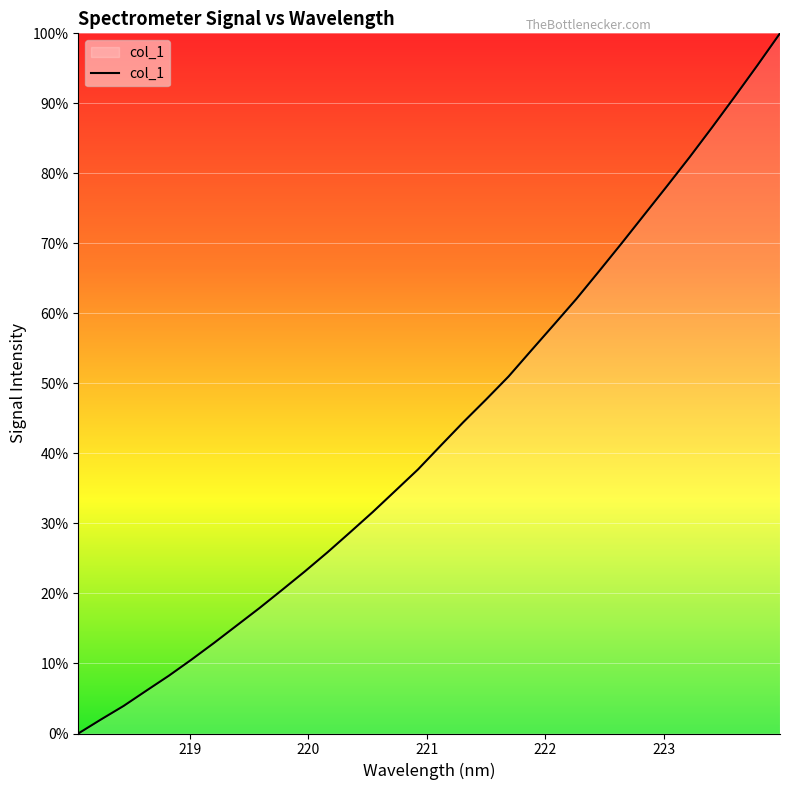

Reading right to left, extract all data points from this chart.

100.0	95.4	91.0	86.6	82.3	78.2	74.1	70.0	66.0	62.1	58.4	54.7	51.0	47.7	44.5	41.1	37.7	34.7	31.6	28.7	25.9	23.1	20.5	17.9	15.4	13.0	10.6	8.3	6.1	3.9	2.0	0.0